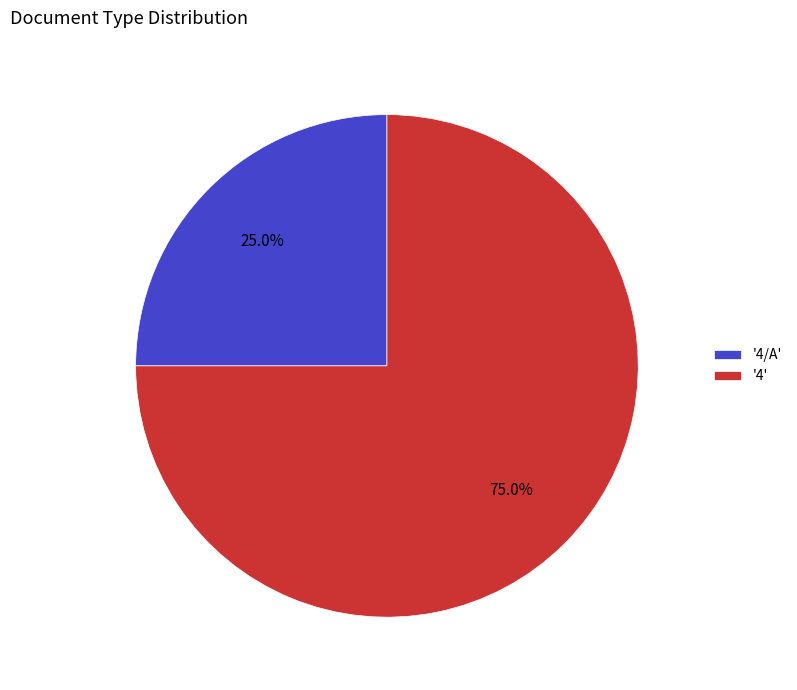

Rank the categories by value from lowest to highest.

'4/A', '4'